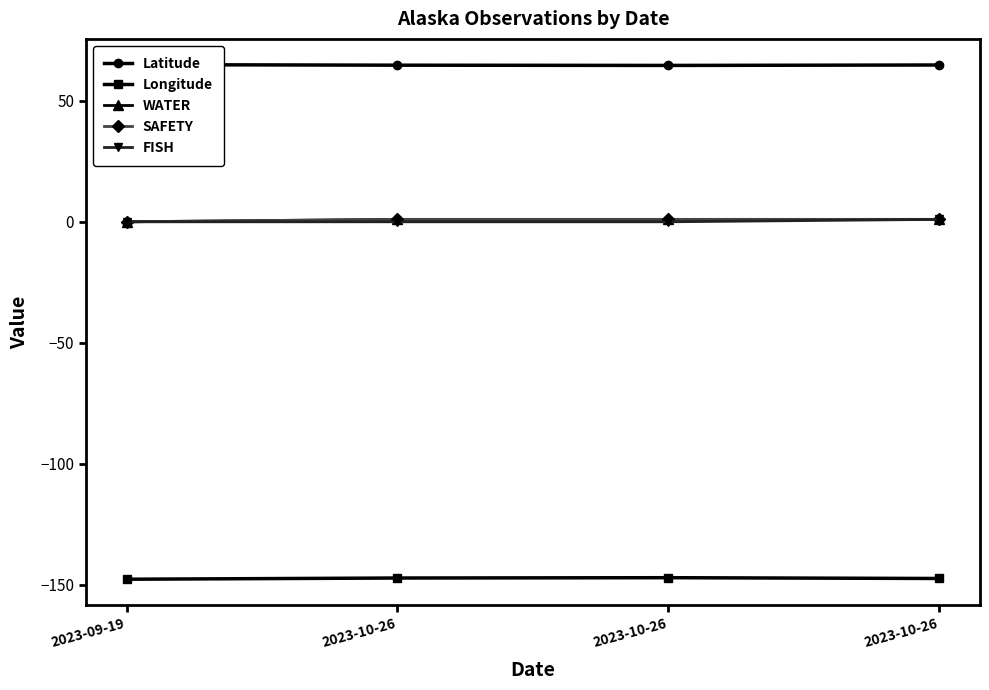

Which series has the largest range (max minus min)?

WATER